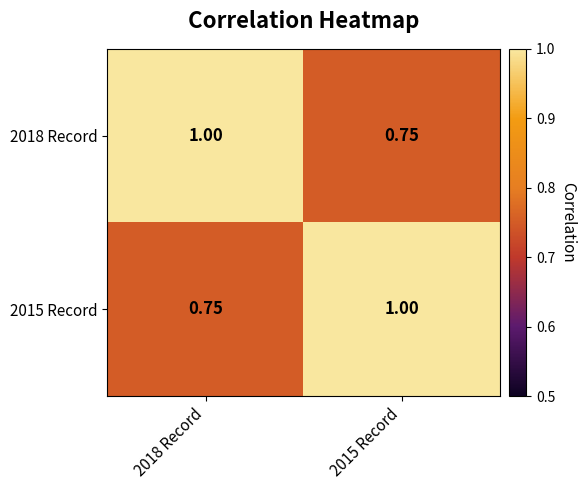

Is the value of 2018 Record at 2015 Record greater than the value of 2015 Record at 2015 Record?

No